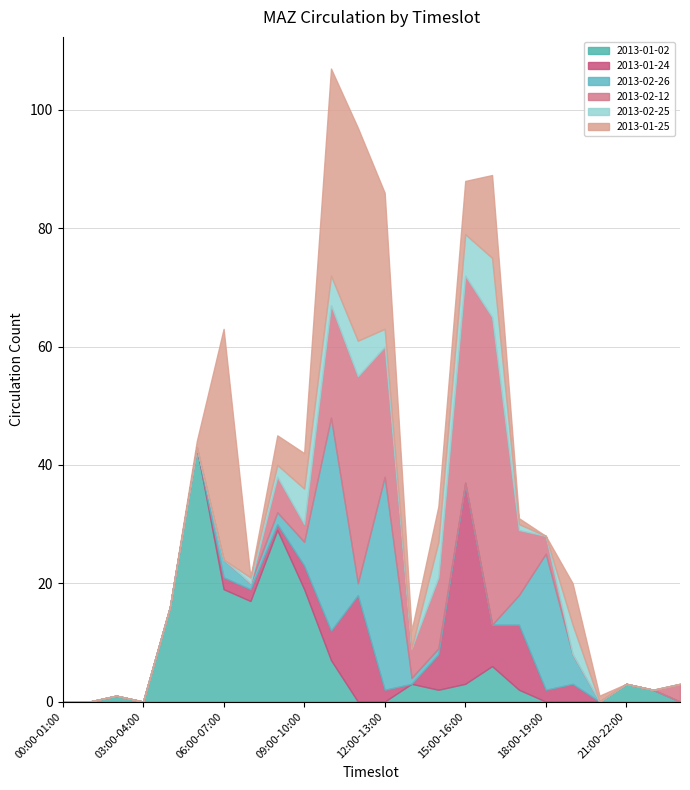

How many values in 2013-01-02 are above zero?

15